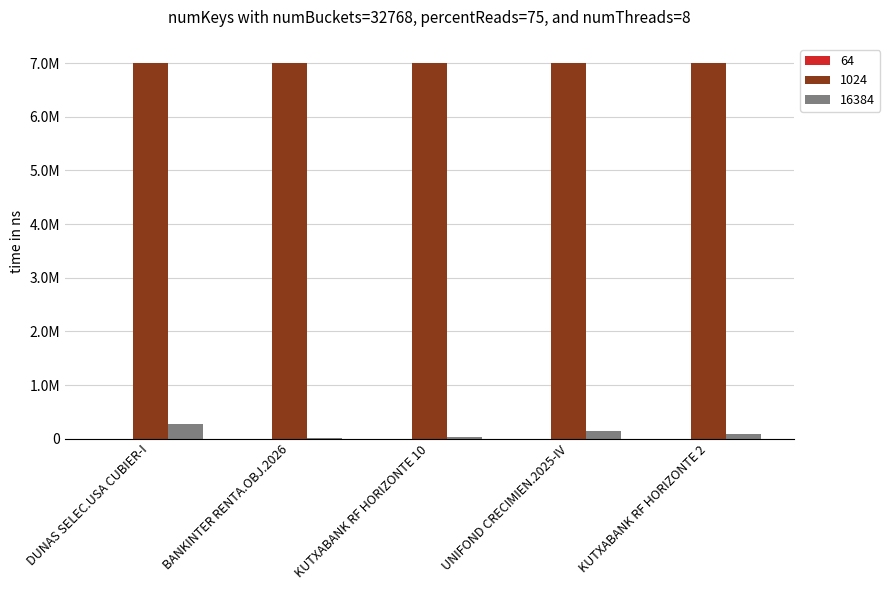

Does the chart contain stacked bars?

No